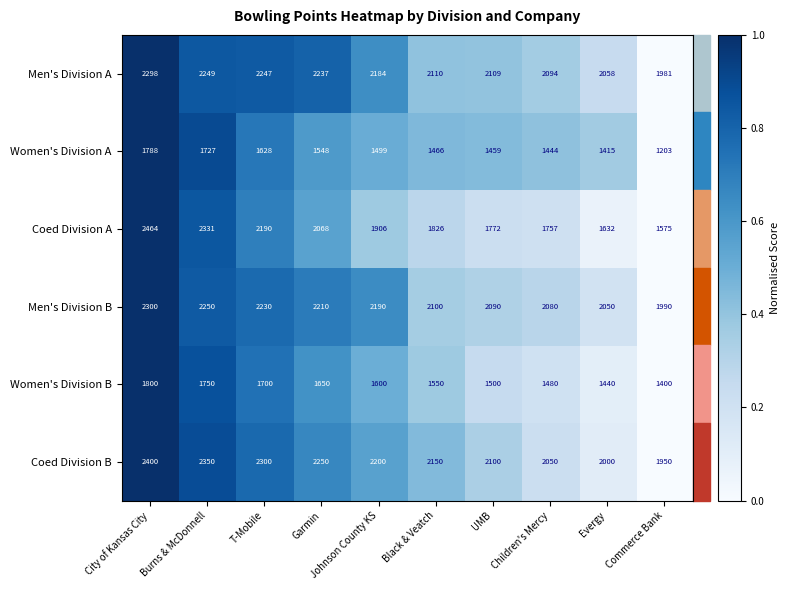

What is the average value of the Women's Division A series?

1518